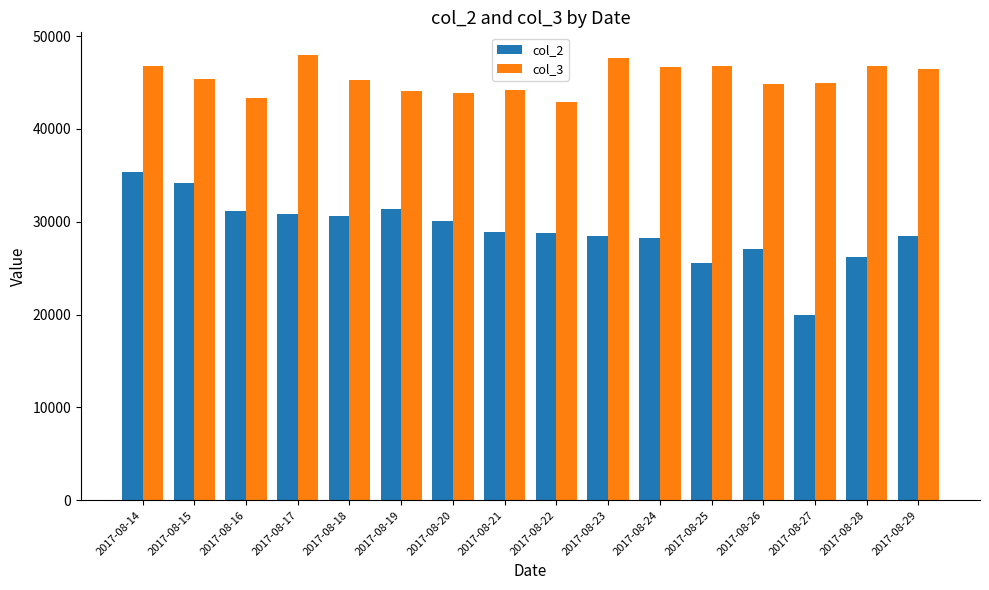

The value of col_2 at 2017-08-25 is 35718. True or false?

False